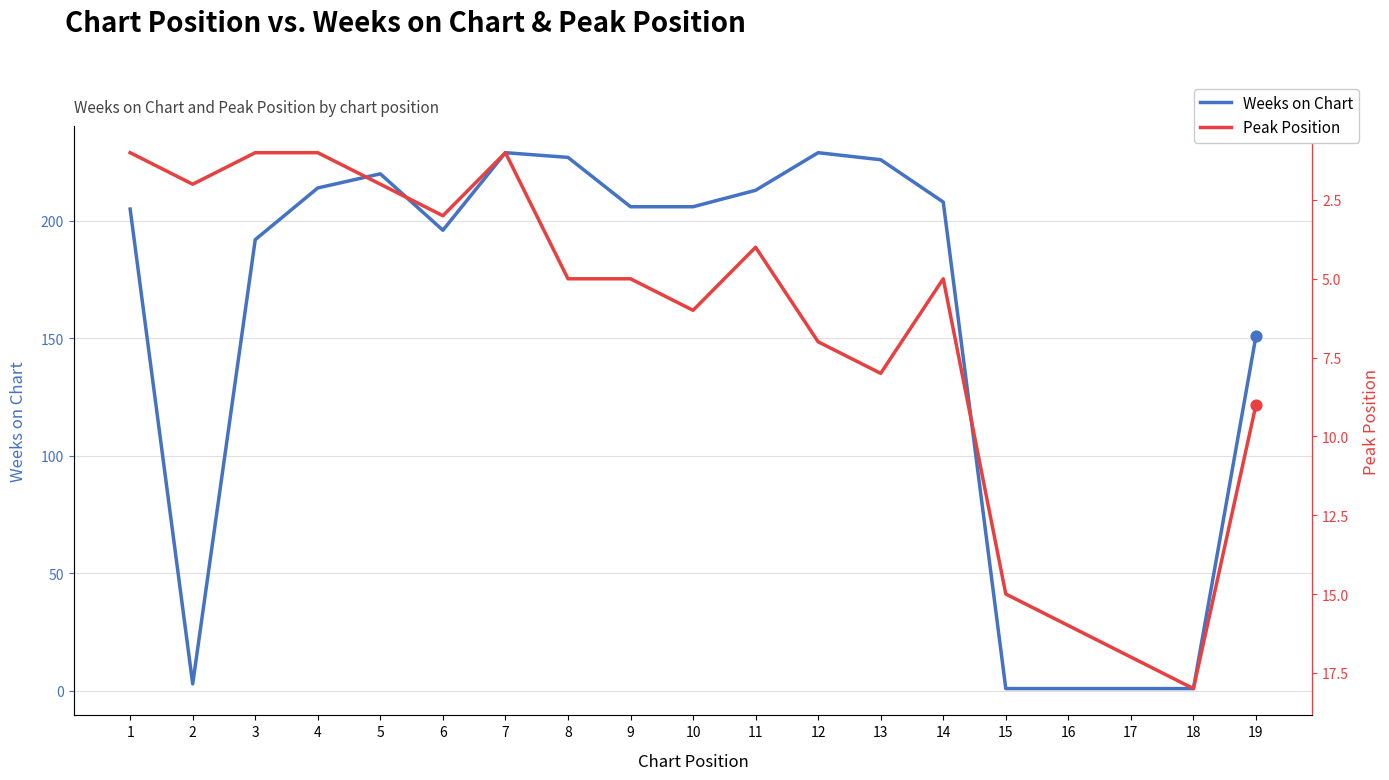

Which series contains the lowest Y value?

Weeks on Chart